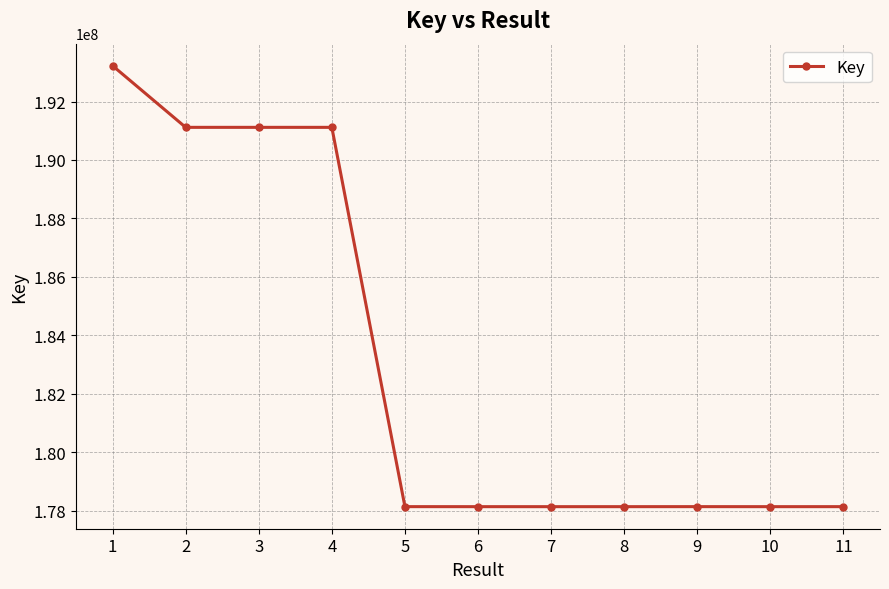

The value at 7 is 57725059. True or false?

False